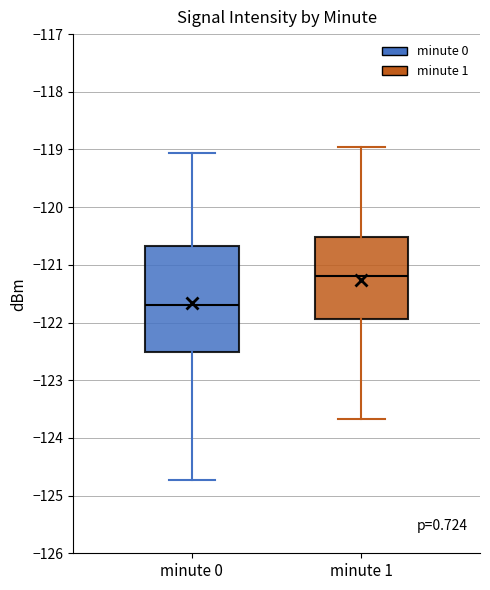

Reading left to right, read every box against the y-axis: the position of its median line, the range the box covers, and the ends of its whiskers. The values are not printed on the chart, so give them approximately, as read against the axis.

minute 0: median -121.7, box -122.5 to -120.7, whiskers -124.7 to -119.1
minute 1: median -121.2, box -121.9 to -120.5, whiskers -123.7 to -119.0